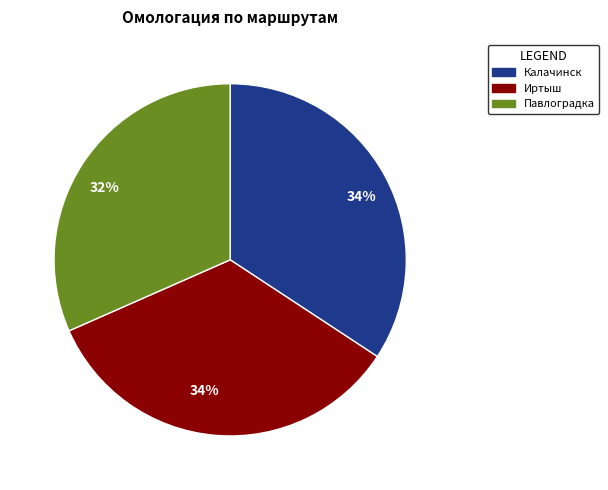

To the nearest percent, what is the average slice percentage?

33%